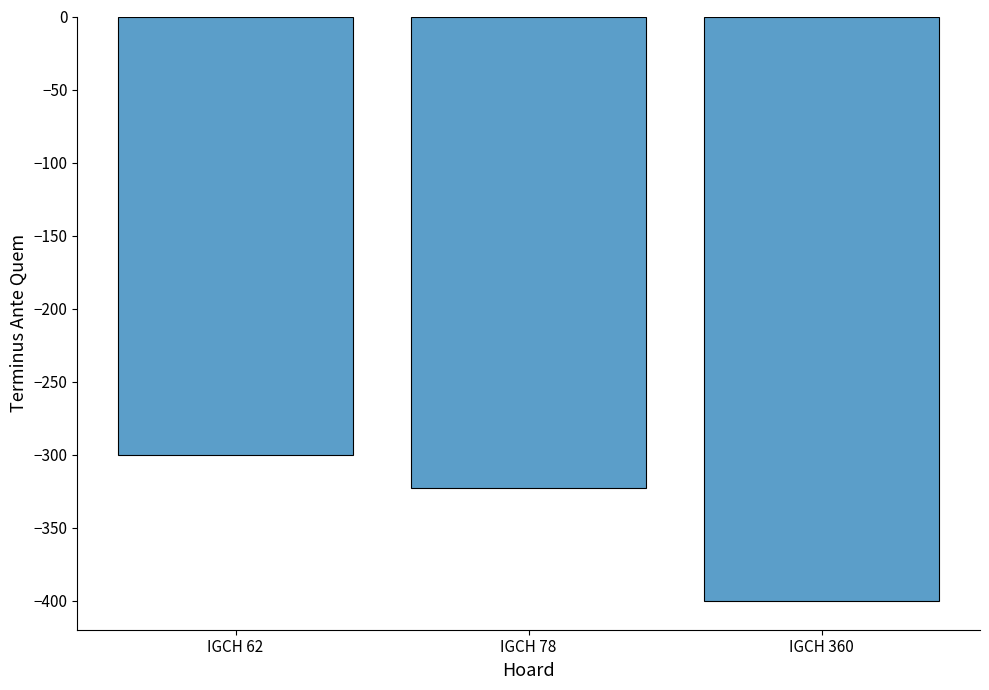

Rank the categories by value from lowest to highest.

IGCH 360, IGCH 78, IGCH 62